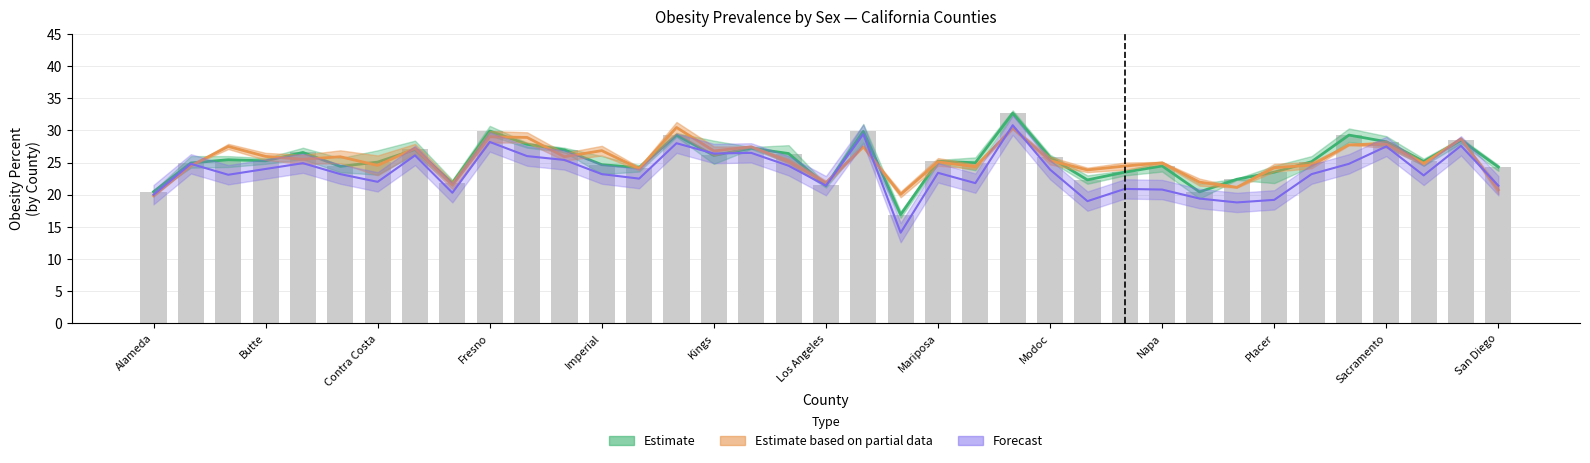

What position from the left is Merced?

24